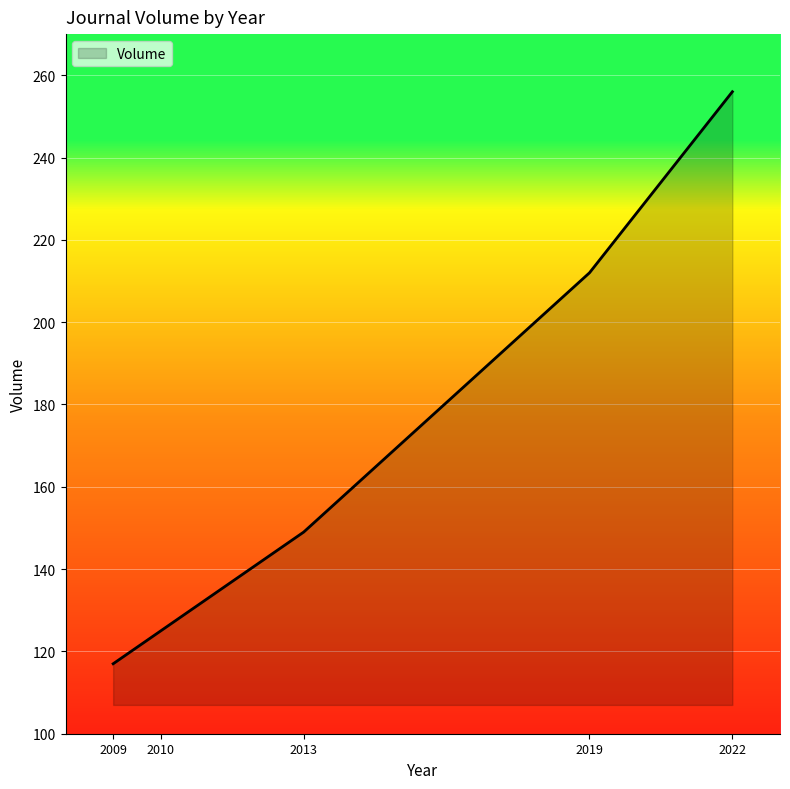

Between 2013 and 2022, which is larger?

2022